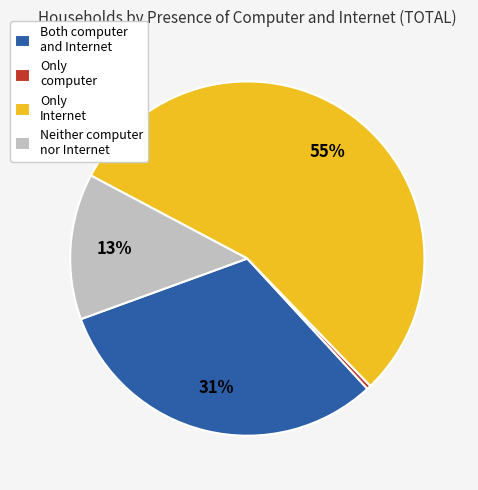

To the nearest percent, what is the difference between the Only computer and Neither computer nor Internet slice percentages?

13%